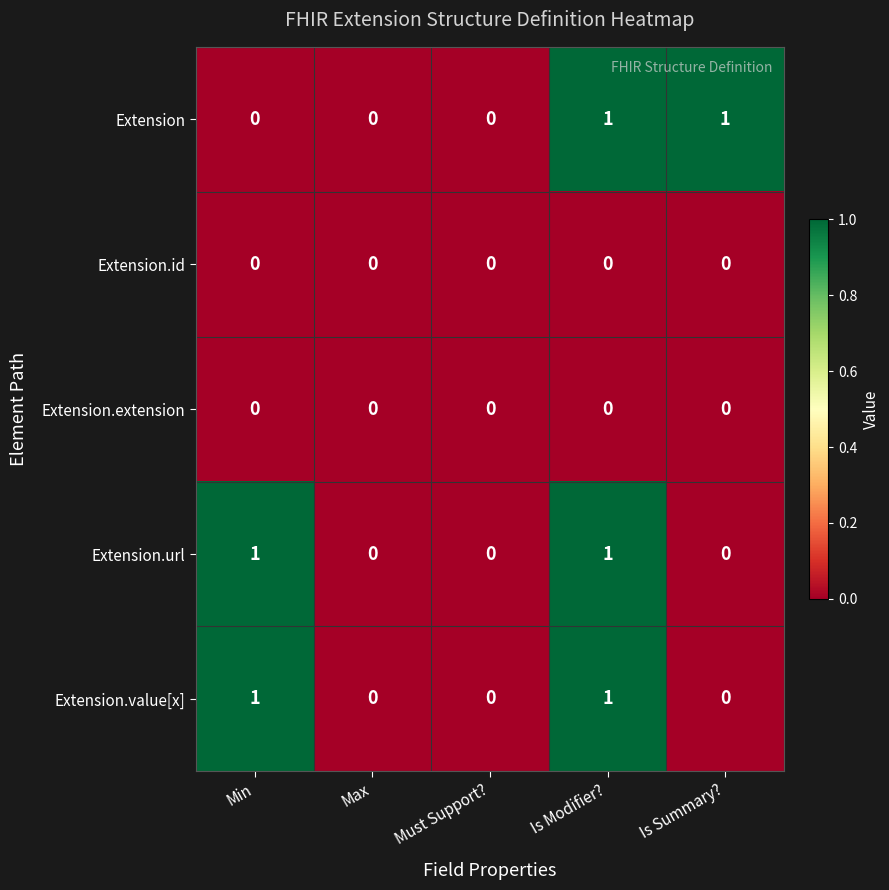

Which series changed the most between Min and Is Modifier??

Extension